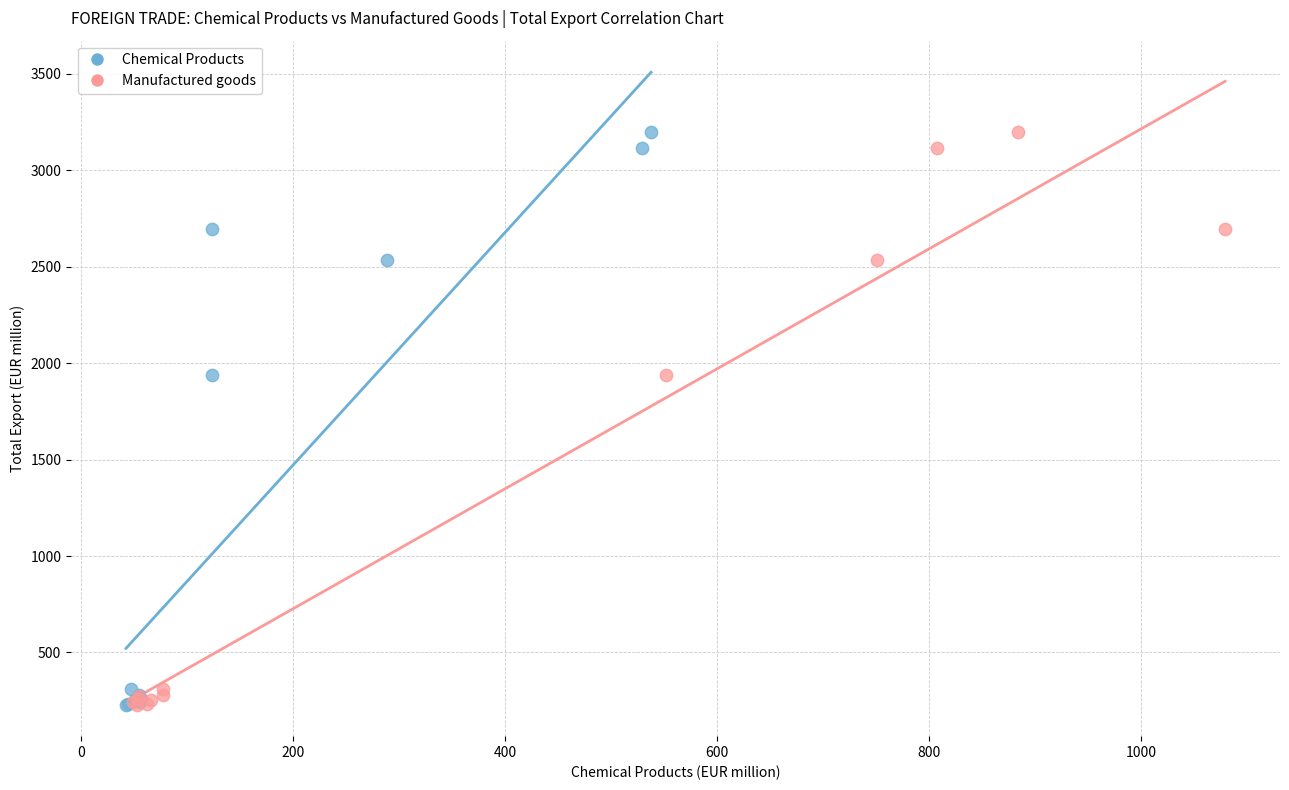

What are all the series names shown in the legend?

Chemical Products, Manufactured goods